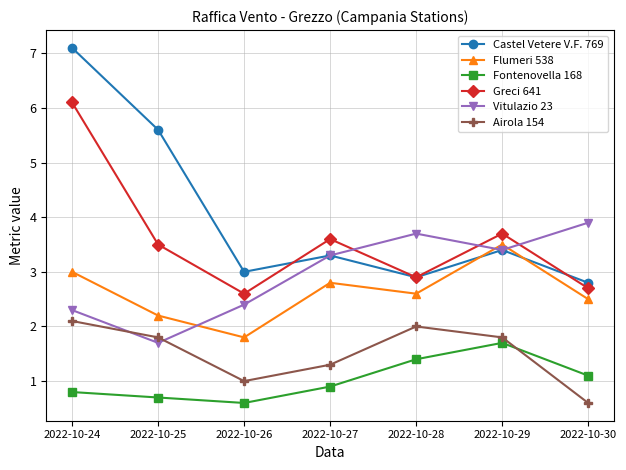

The value of Castel Vetere V.F. 769 at 2022-10-27 is 5.0. True or false?

False